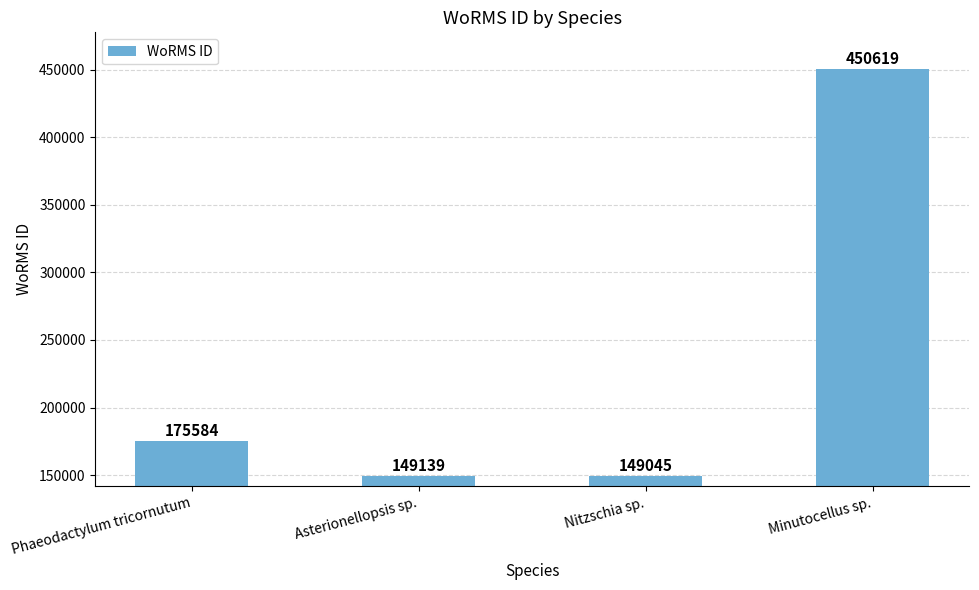

What is the label of the 2nd bar from the left?

Asterionellopsis sp.